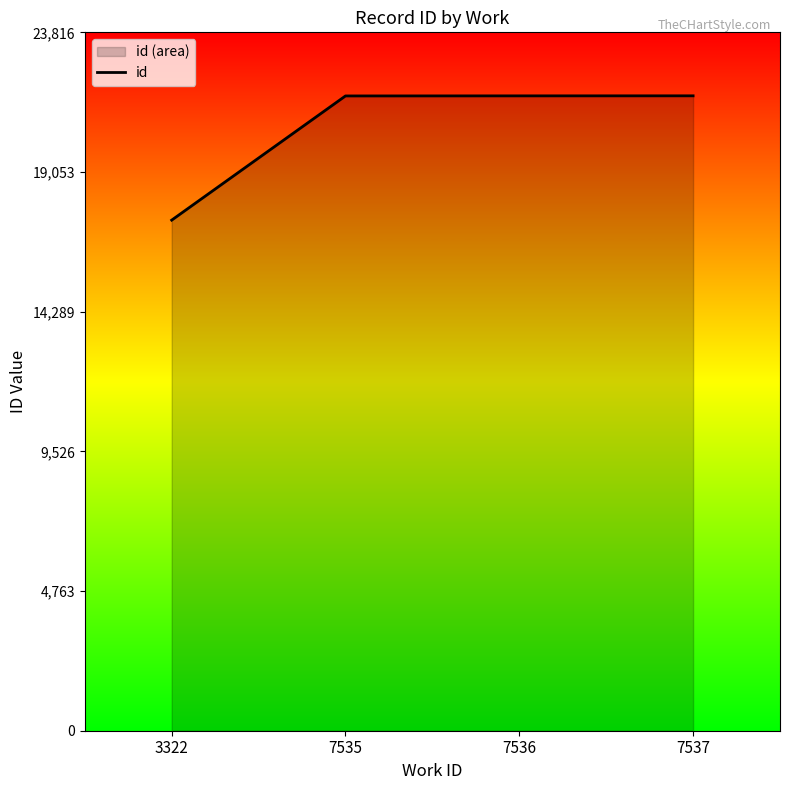

True or false: the data shows 21651.5 at 7537.

True